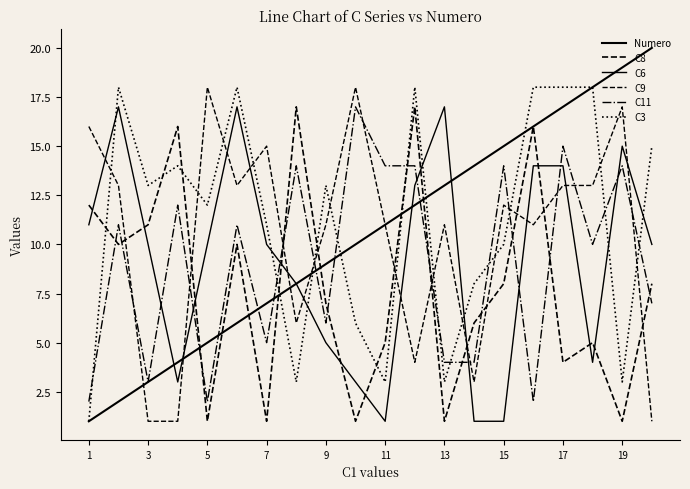

How many lines are shown in the chart?

6